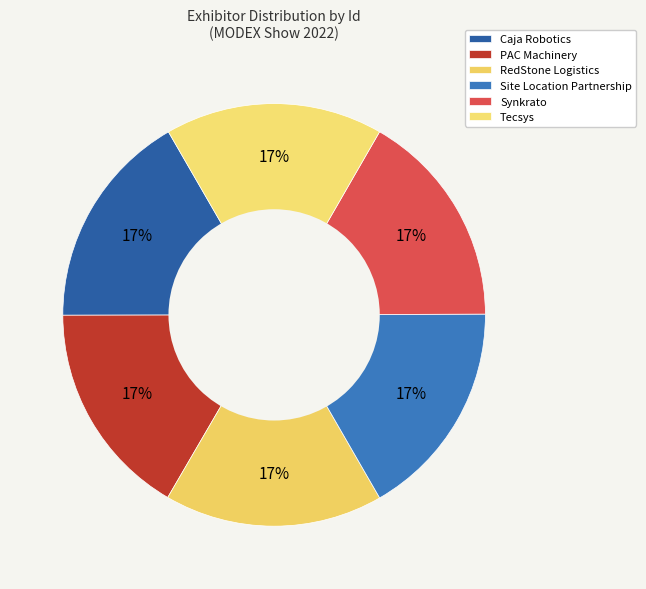

What percentage is the Site Location Partnership slice, to the nearest percent?

17%